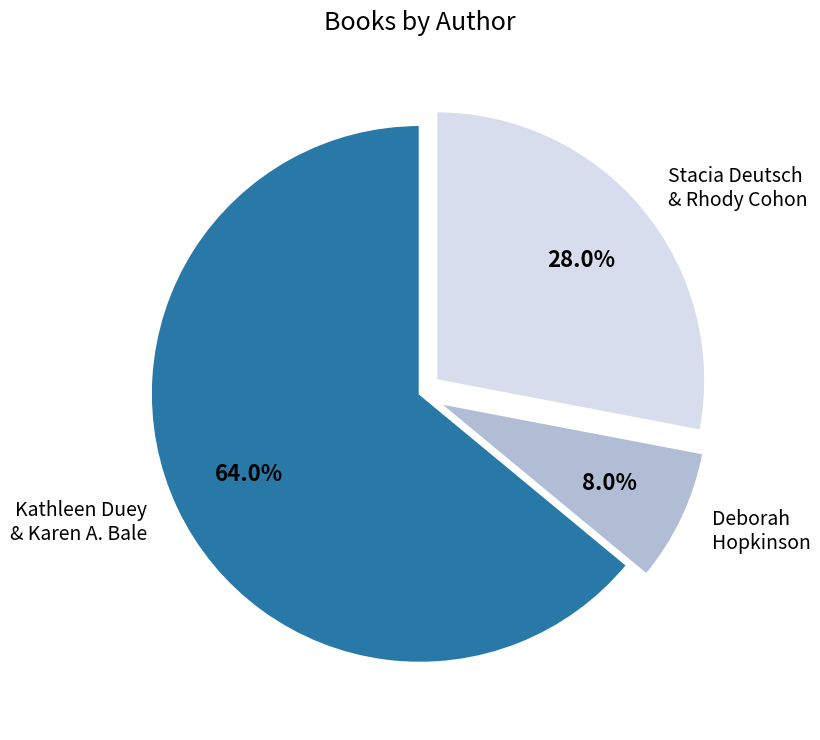

Which slice is the smallest?

Deborah Hopkinson